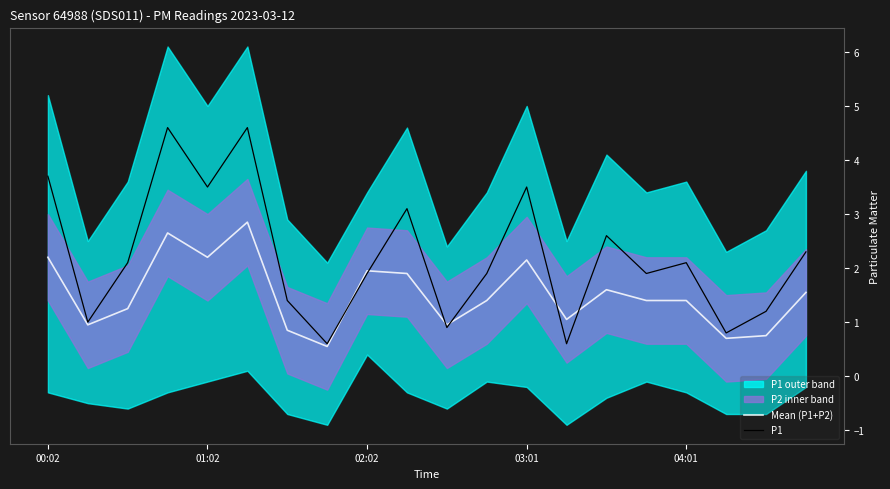

At which category is the sum across all series the highest?

5